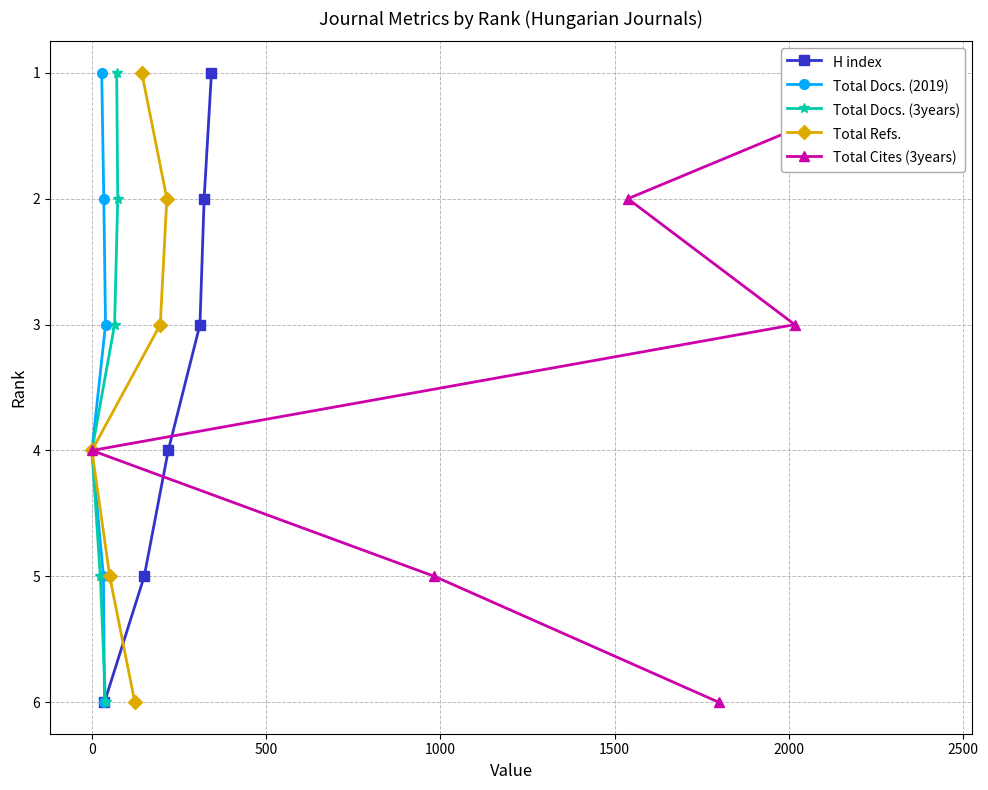

What are all the series names shown in the legend?

H index, Total Docs. (2019), Total Docs. (3years), Total Refs., Total Cites (3years)